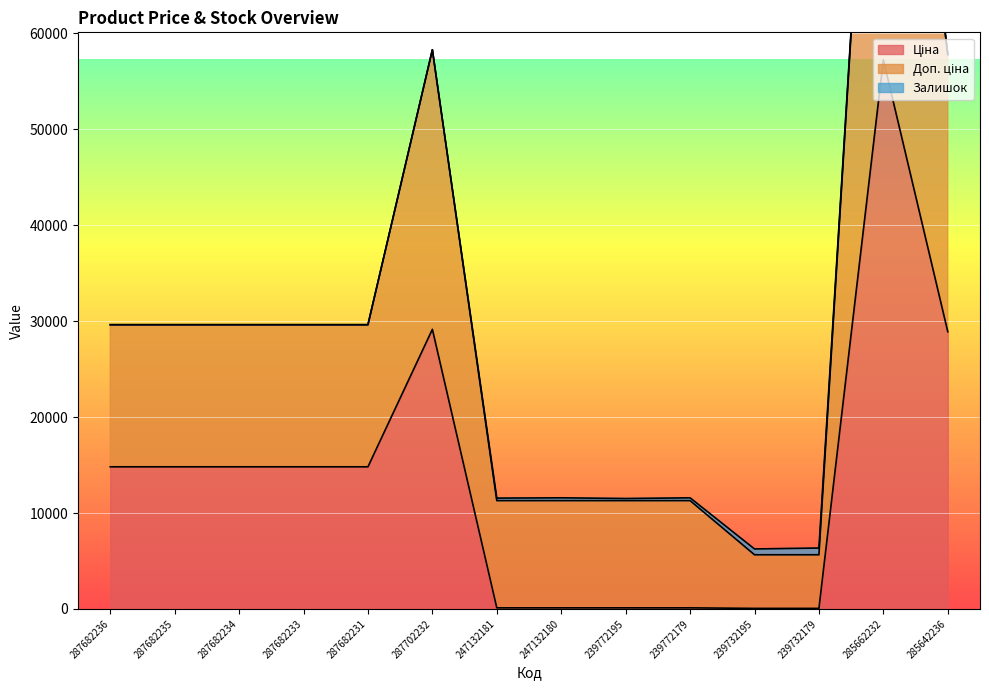

True or false: Ціна and Доп. ціна intersect in this chart.

False